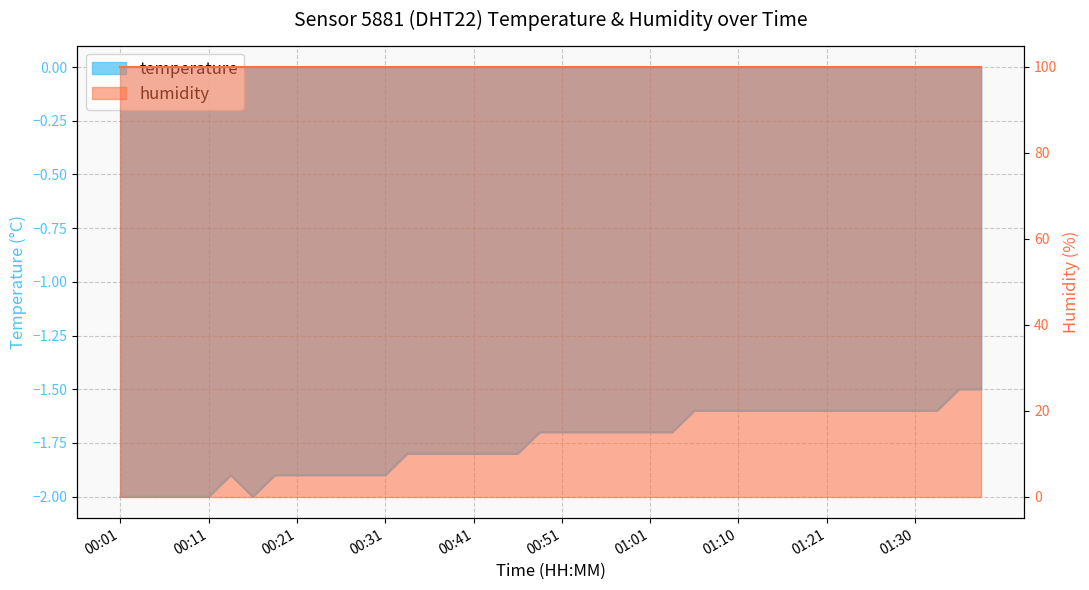

Which label corresponds to the largest value in the chart?

01:35